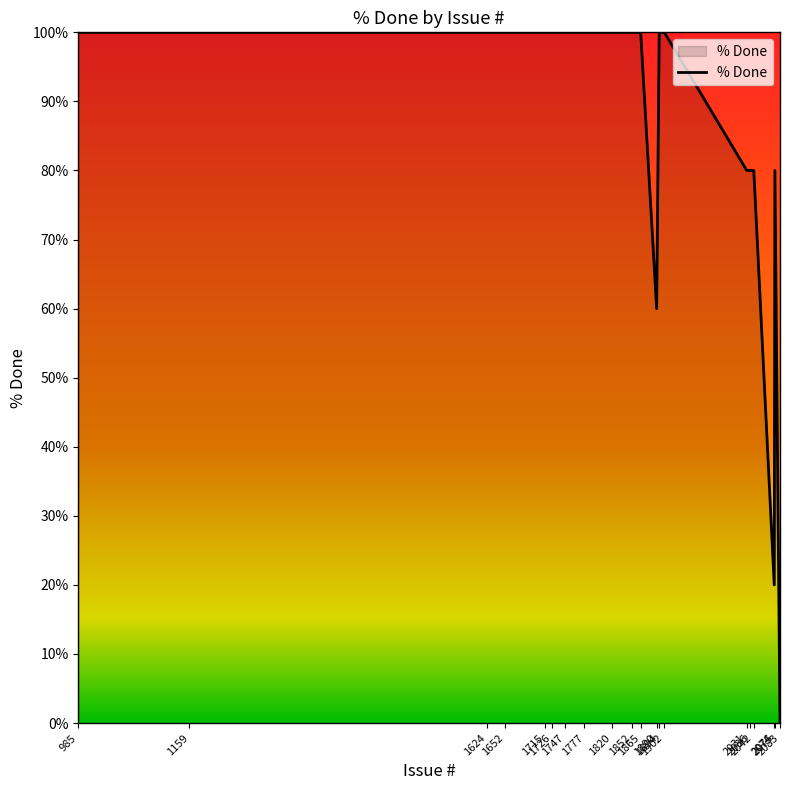

What is the difference between the maximum and minimum values?

100